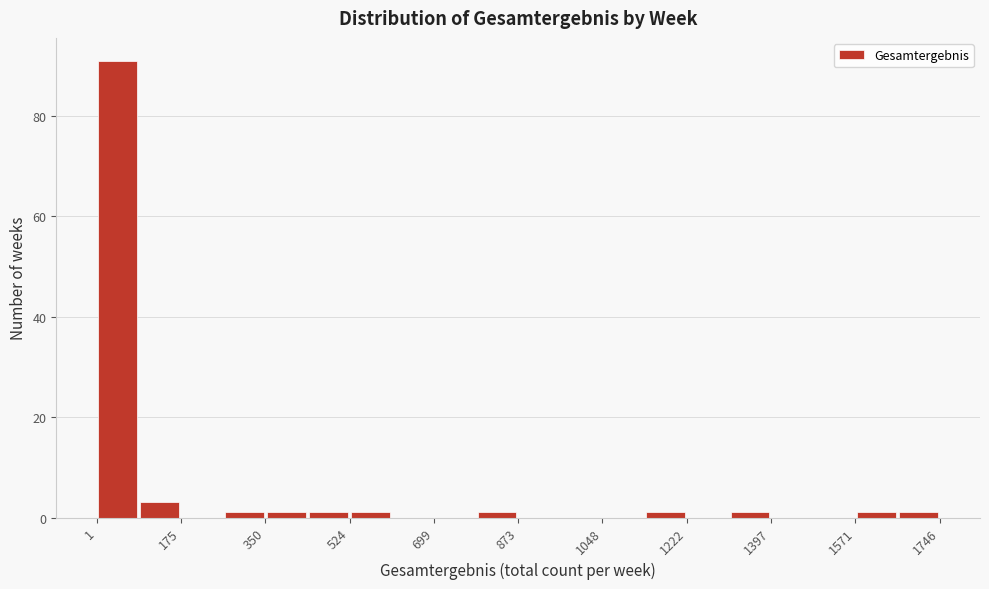

Reading left to right, list every bar in this chart as the range it spans on the x-axis followed by its height. Neither the bar edges nor the heights are printed on the chart, so give them approximately, as read against the axes.

0 to 80: 92
80 to 180: 4
180 to 260: 0
260 to 360: under 2
360 to 440: under 2
440 to 520: under 2
520 to 620: under 2
620 to 700: 0
700 to 780: 0
780 to 880: under 2
880 to 960: 0
960 to 1040: 0
1040 to 1140: 0
1140 to 1220: under 2
1220 to 1300: 0
1300 to 1400: under 2
1400 to 1480: 0
1480 to 1580: 0
1580 to 1660: under 2
1660 to 1740: under 2